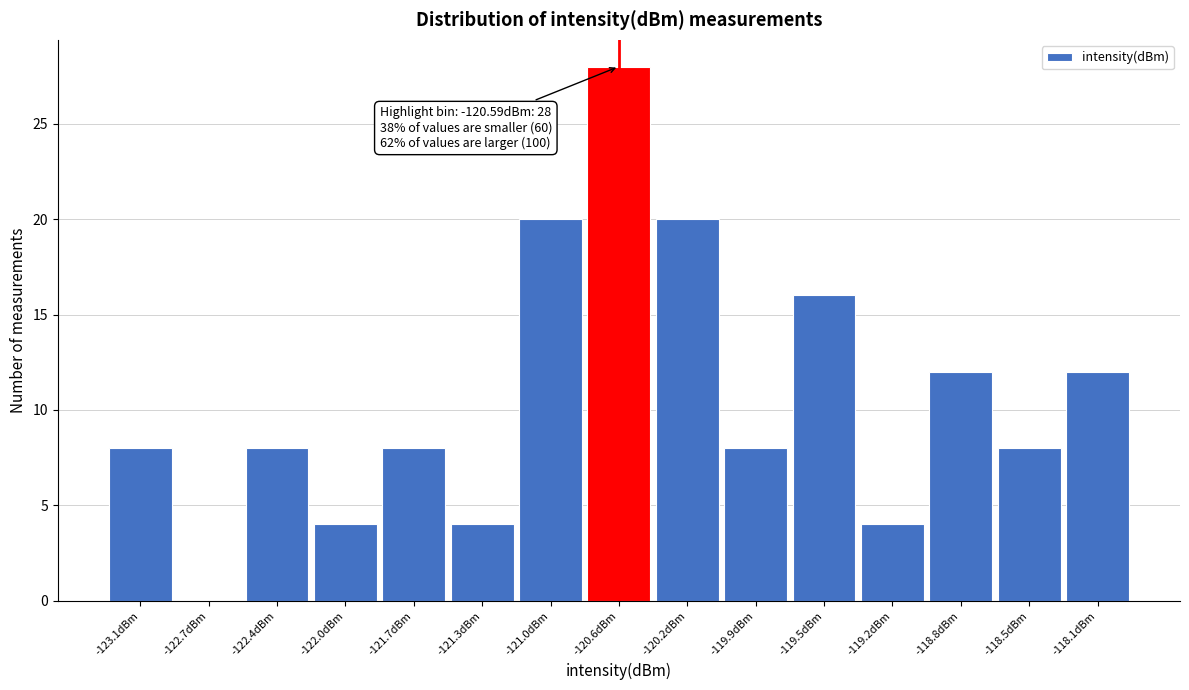

Over which range of the x-axis is the bar tallest?

-120.75 to -120.40